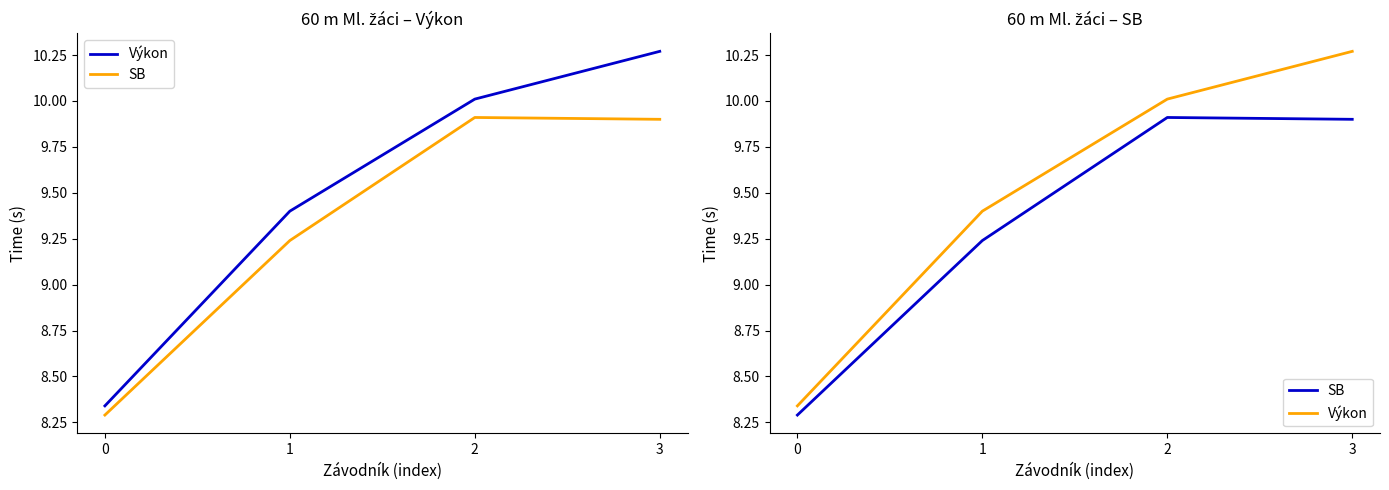

Which series changed the most between 0 and 1?

Výkon